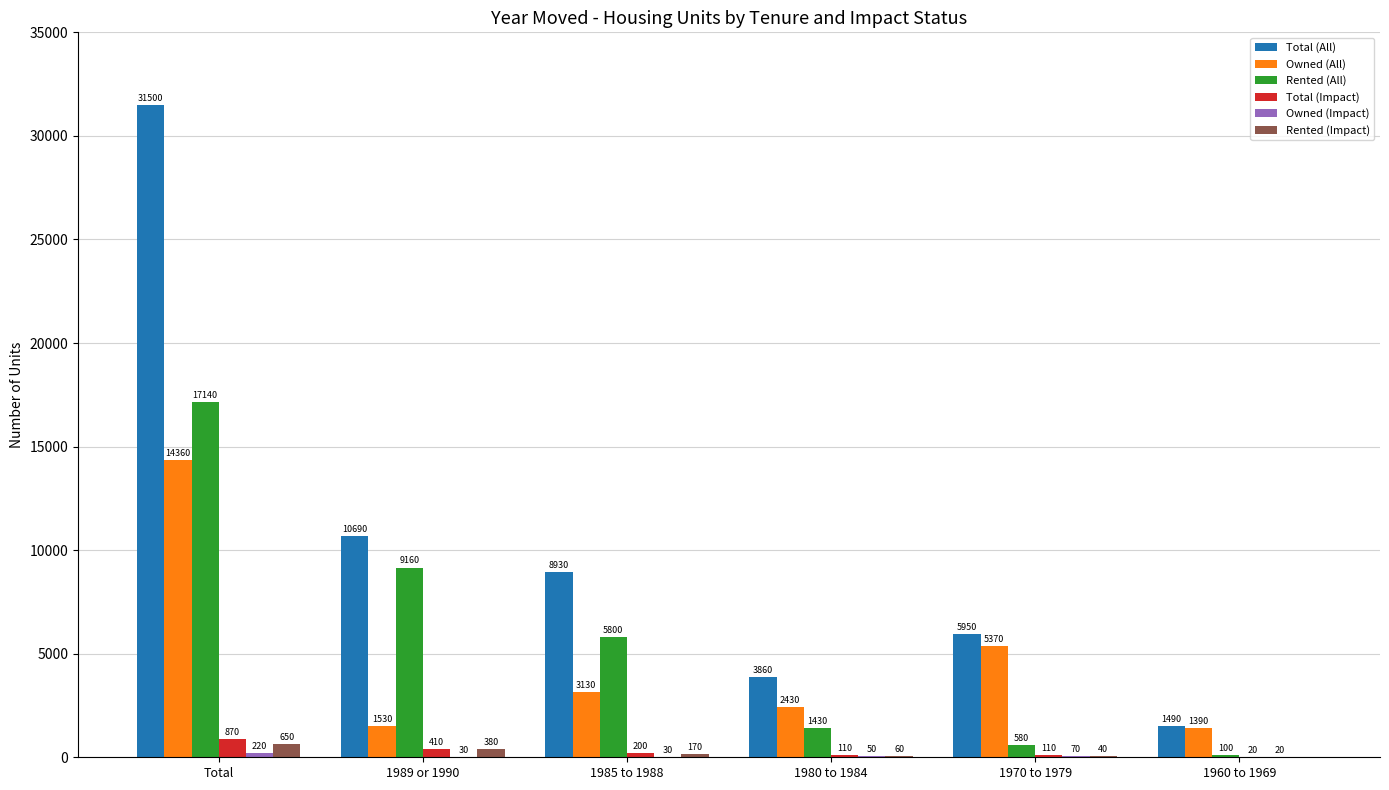

At which label is Total (All) closest to 16495?

1989 or 1990